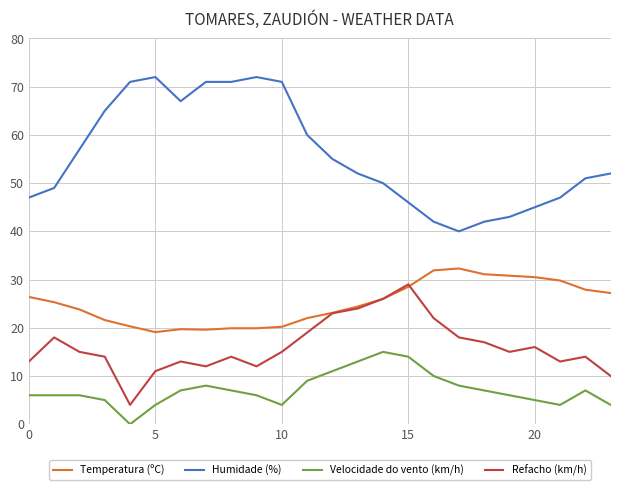

Which series has the largest range (max minus min)?

Humidade (%)